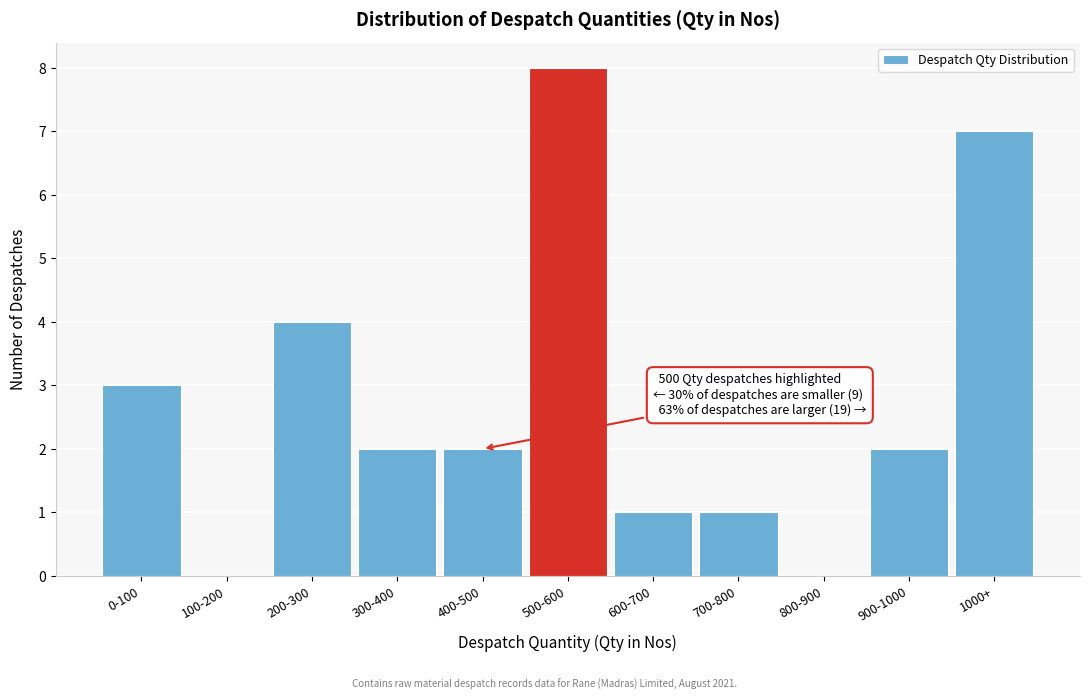

Reading right to left, transcribe all the data shown in this chart.

1000+=7	900-1000=2	800-900=0	700-800=1	600-700=1	500-600=8	400-500=2	300-400=2	200-300=4	100-200=0	0-100=3